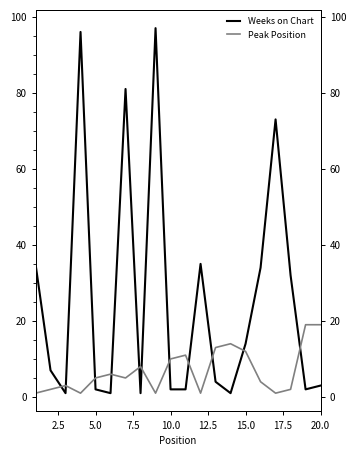

How many intersections are there between Peak Position and Weeks on Chart?

11